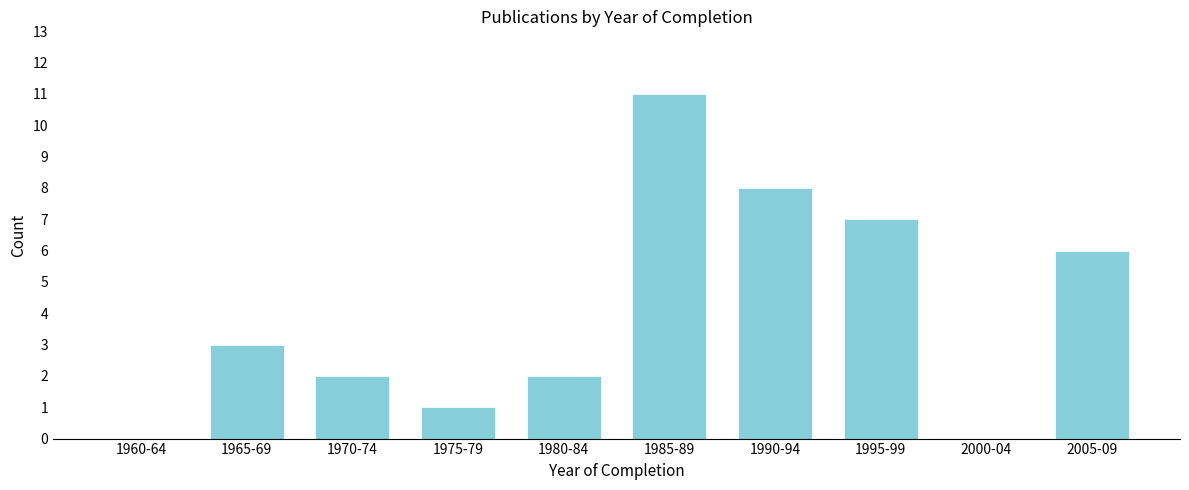

Reading left to right, extract all data points from this chart.

1960-64=0	1965-69=3	1970-74=2	1975-79=1	1980-84=2	1985-89=11	1990-94=8	1995-99=7	2000-04=0	2005-09=6